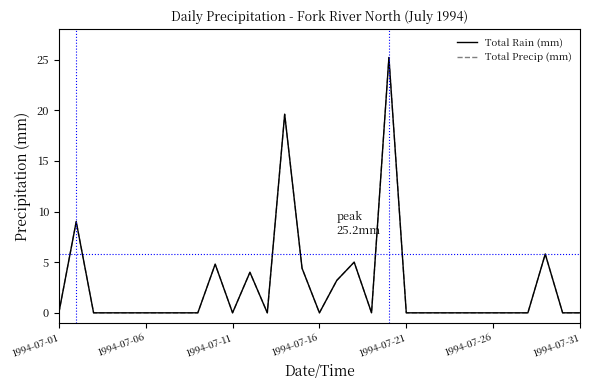

Does the chart display data point markers on the line(s)?

No